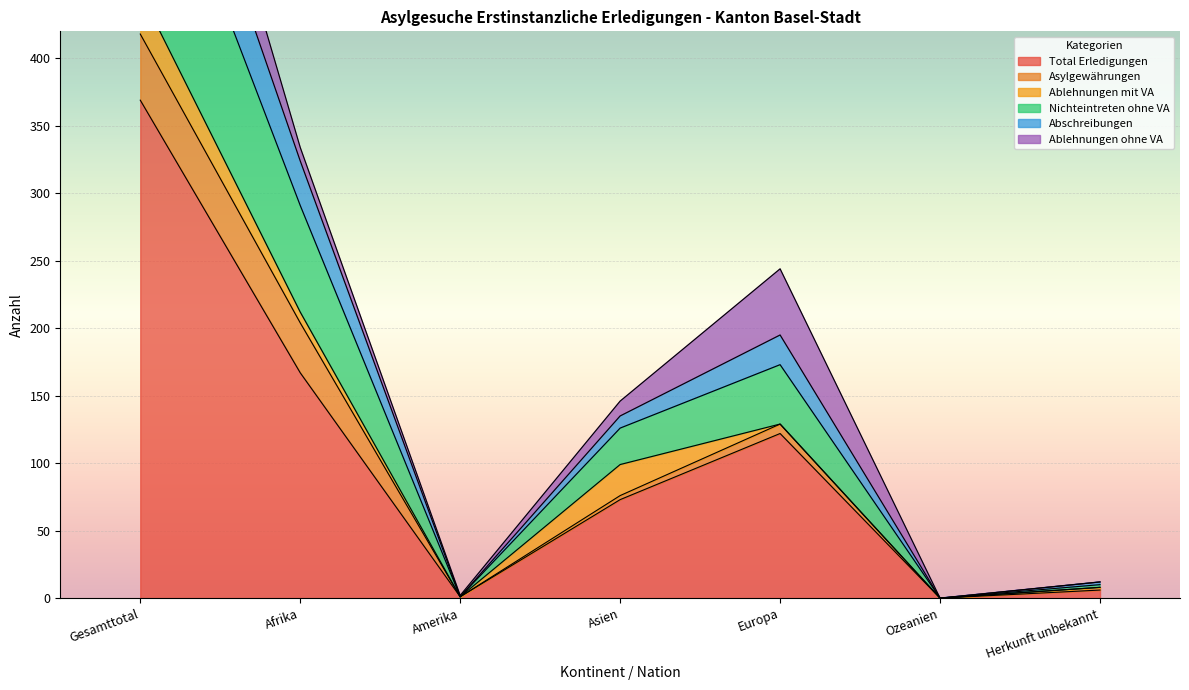

True or false: Nichteintreten ohne VA and Abschreibungen cross at least once.

False